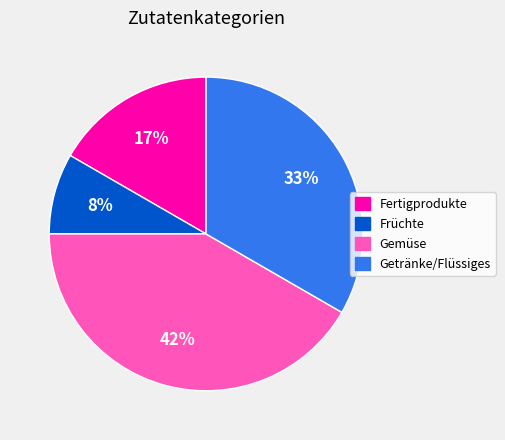

Is there any slice that represents more than half of the pie?

No